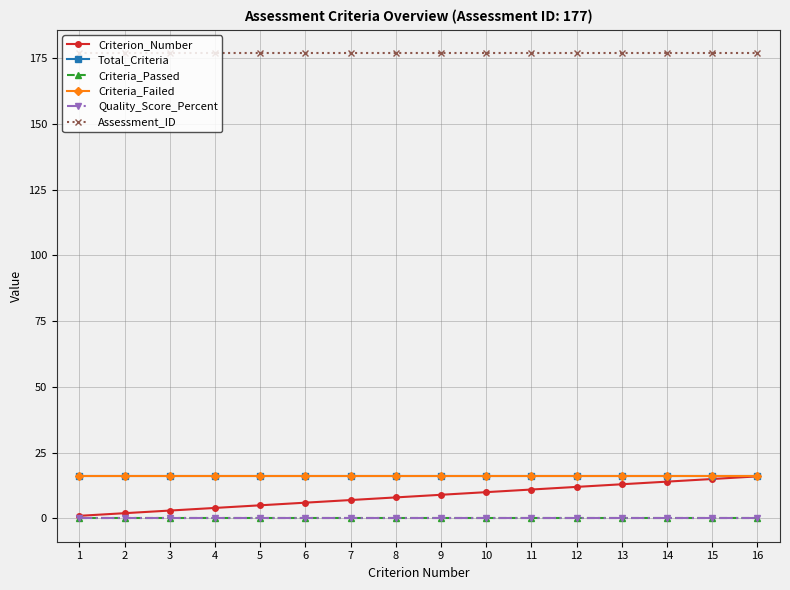

Between 6 and 11, which series saw the biggest shift?

Criterion_Number